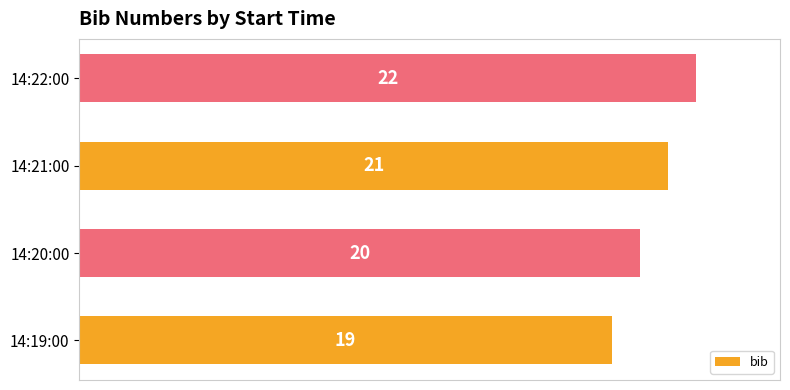

How many data points are less than 21?

2